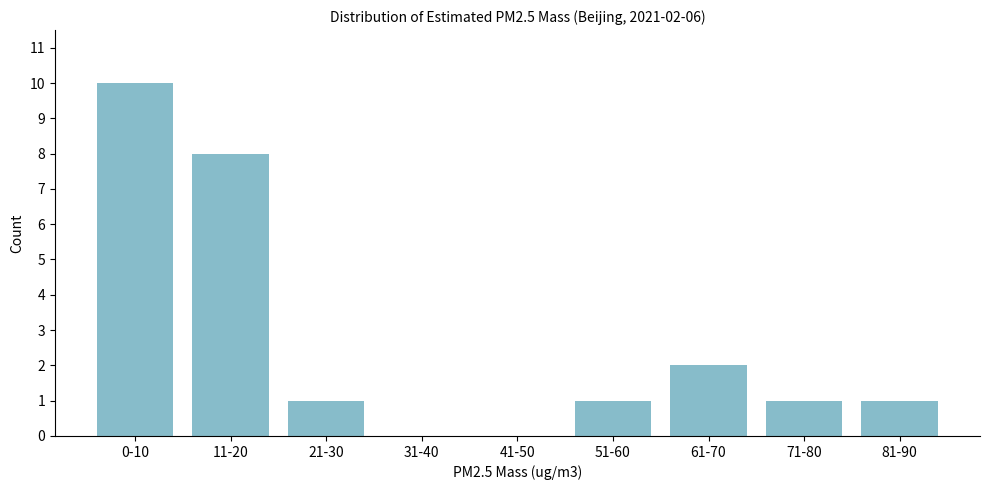

Reading right to left, extract all data points from this chart.

81-90=1	71-80=1	61-70=2	51-60=1	41-50=0	31-40=0	21-30=1	11-20=8	0-10=10